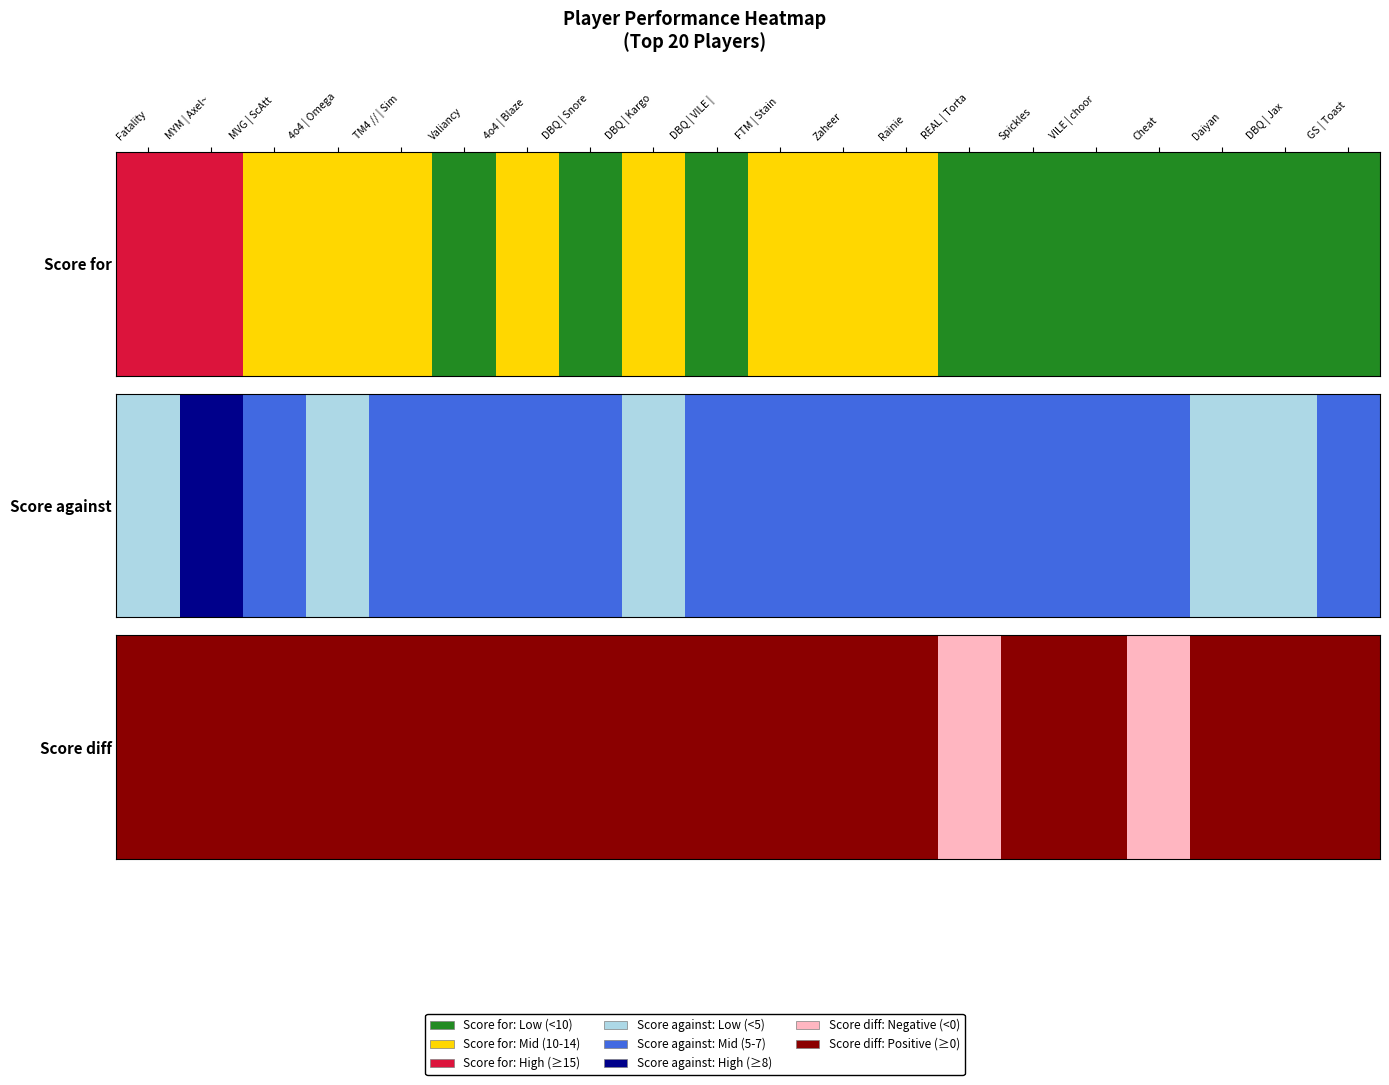

The value of Score diff at 12 is 4. True or false?

True